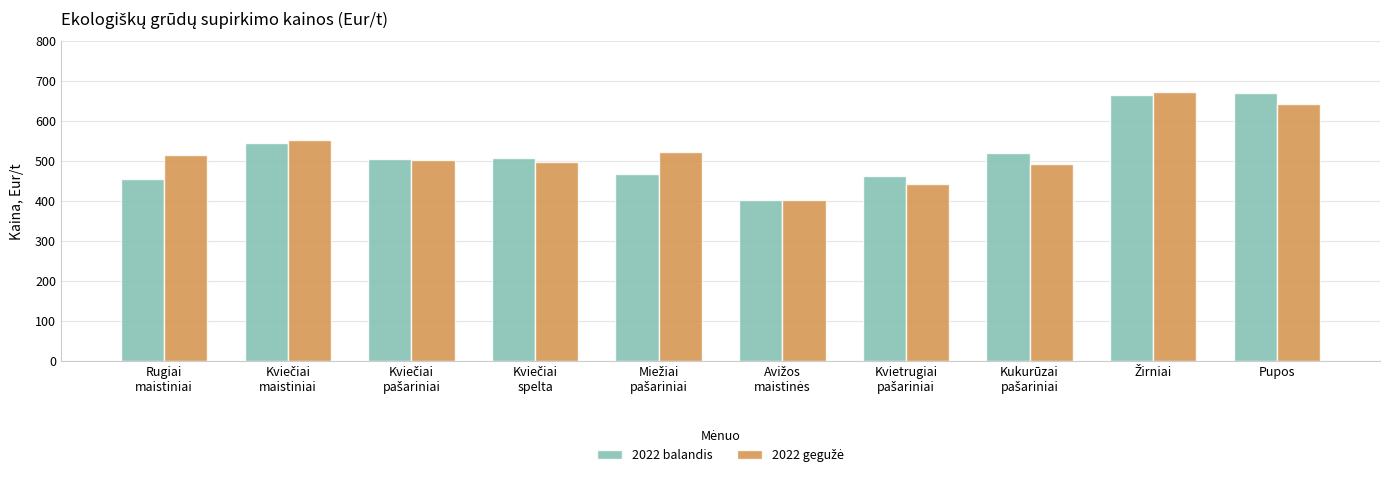

What is the smallest value displayed?

402.1